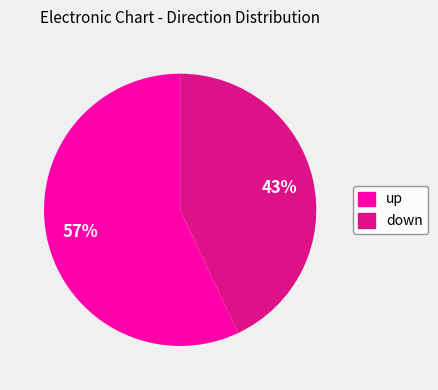

What percentage is the up slice, to the nearest percent?

57%